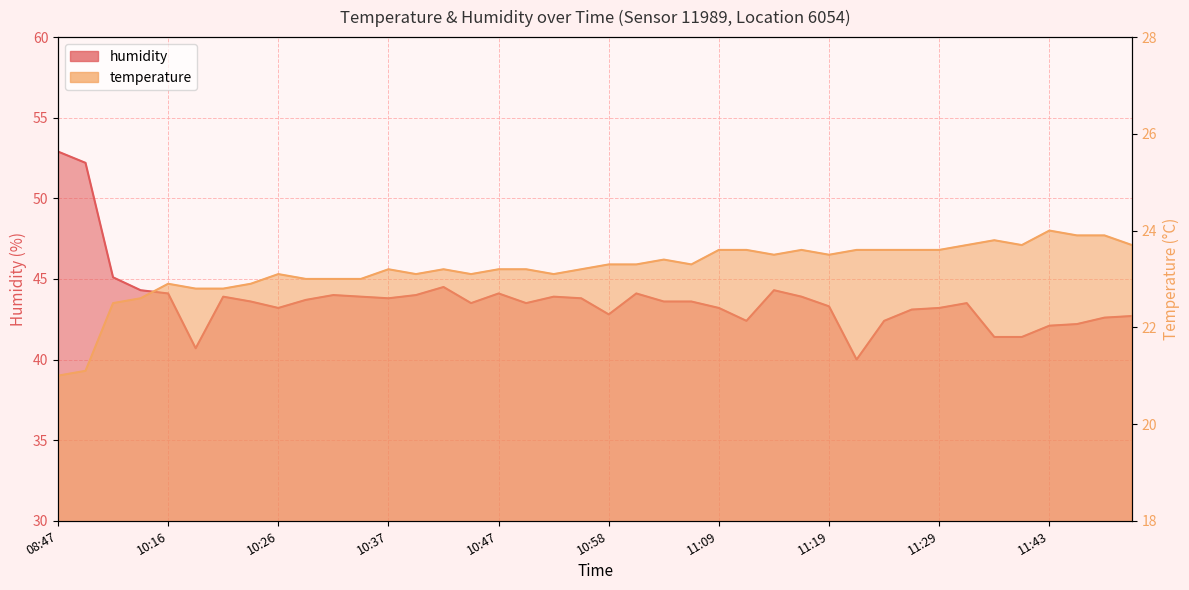

Which series has the widest spread of values?

humidity